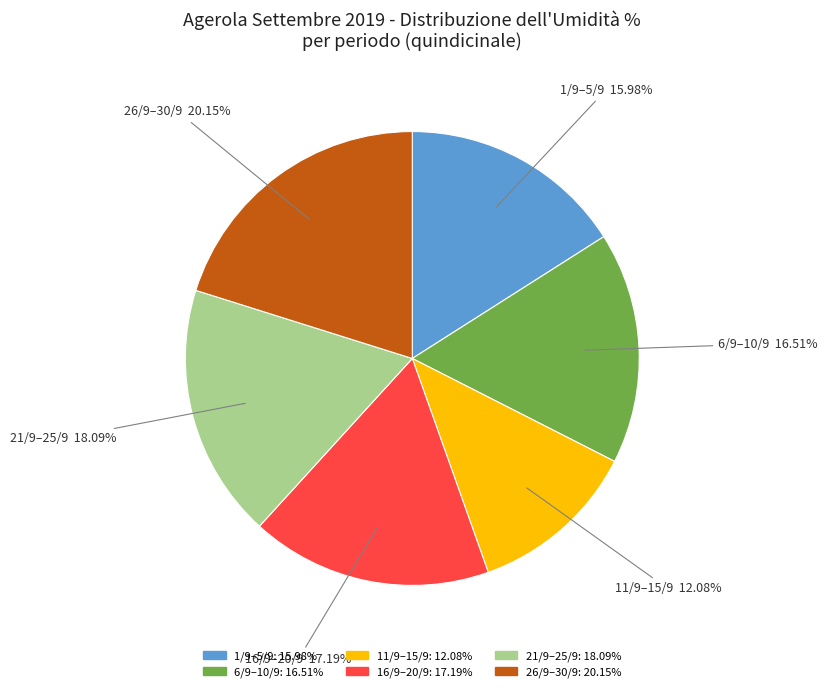

Does any single category account for the majority?

No